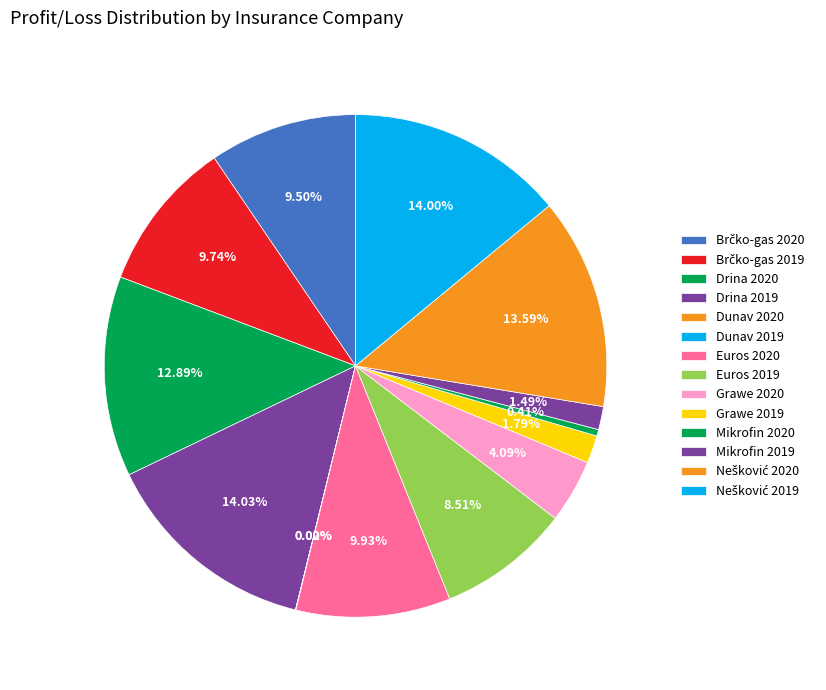

Is Brčko-gas 2020 the majority of the pie?

No